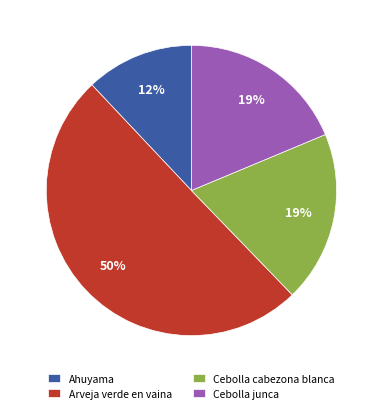

To the nearest percent, what is the combined percentage of Cebolla junca and Cebolla cabezona blanca?

38%